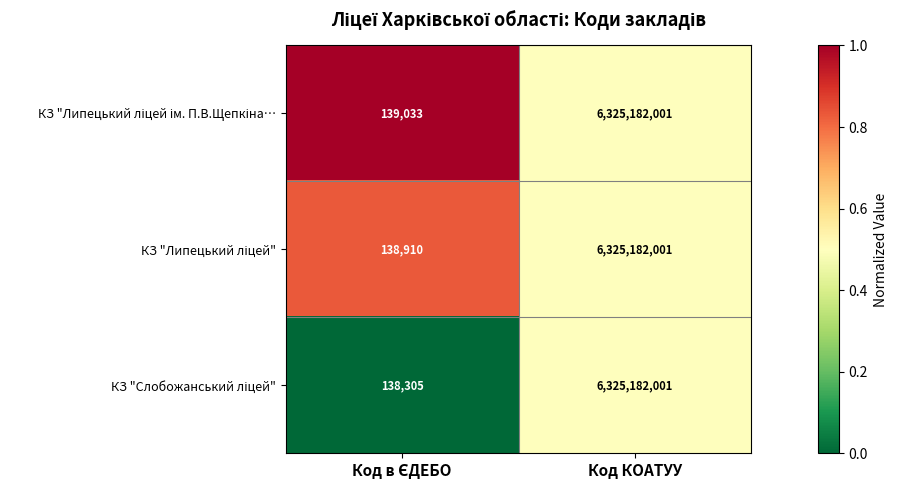

How many categories are shown in the chart?

2